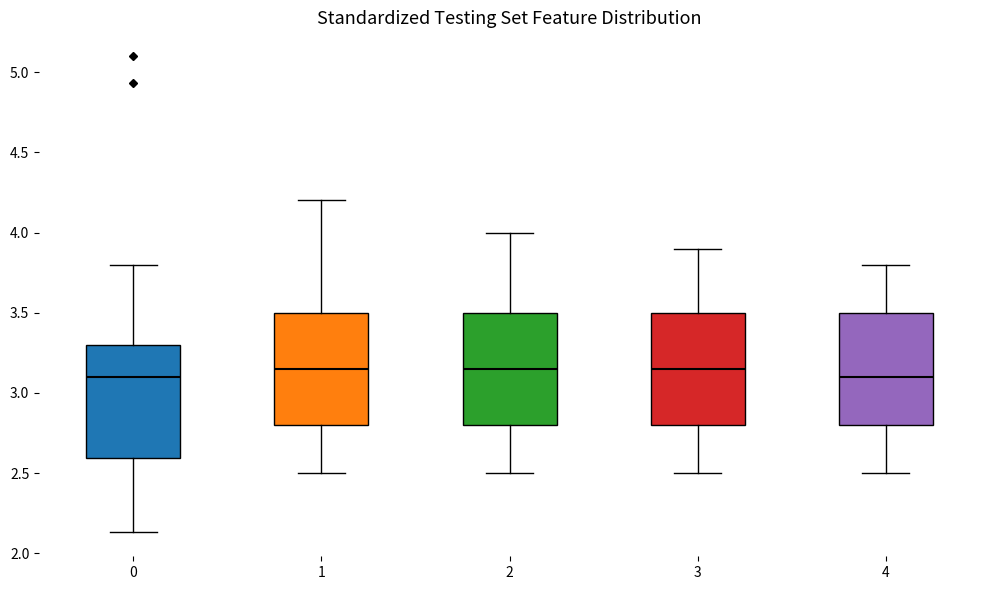

Reading left to right, read every box against the y-axis: the position of its median line, the range the box covers, and the ends of its whiskers. The values are not printed on the chart, so give them approximately, as read against the axis.

0: median 3.10, box 2.60 to 3.30, whiskers 2.15 to 3.80
1: median 3.15, box 2.80 to 3.50, whiskers 2.50 to 4.20
2: median 3.15, box 2.80 to 3.50, whiskers 2.50 to 4.00
3: median 3.15, box 2.80 to 3.50, whiskers 2.50 to 3.90
4: median 3.10, box 2.80 to 3.50, whiskers 2.50 to 3.80